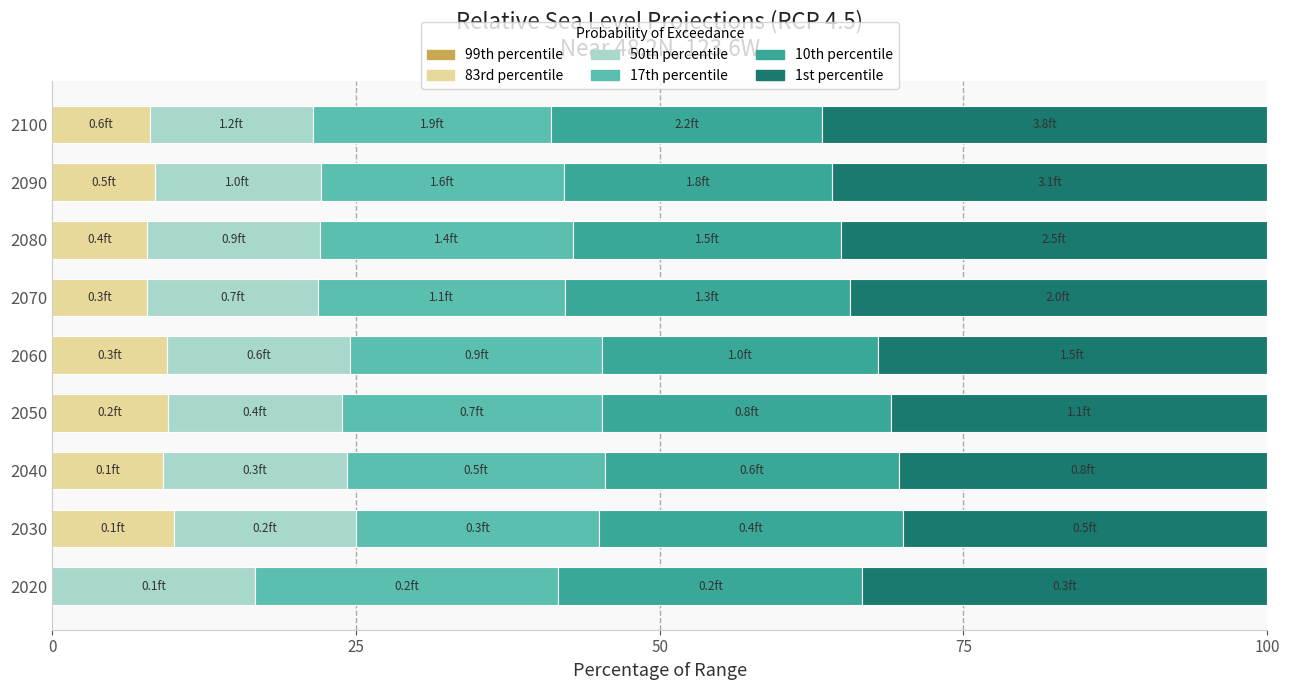

The 83rd percentile series shows 13.5 at 2100. True or false?

False